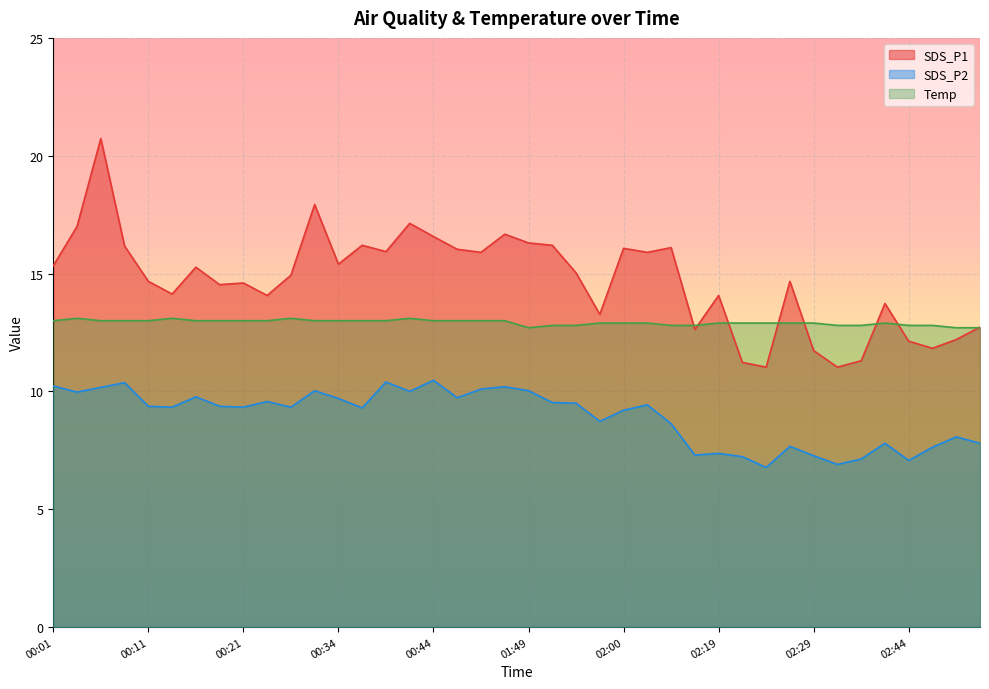

At how many categories does at least one series exceed 7?

40